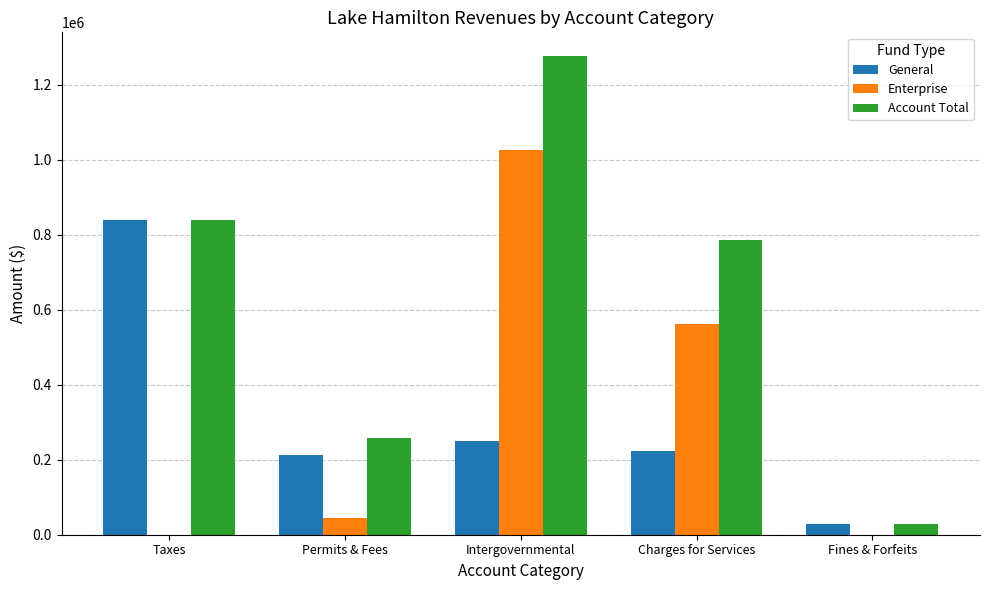

Which series changed the most between Intergovernmental and Fines & Forfeits?

Account Total